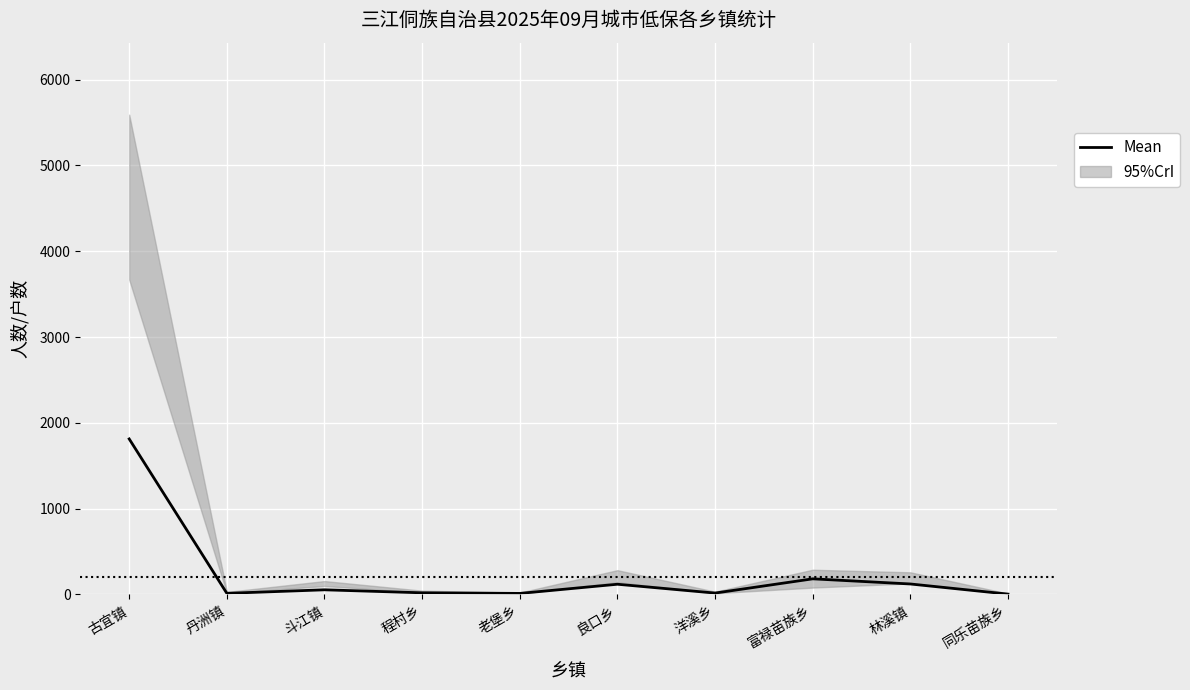

What is the value of the 6th point from the left?

118